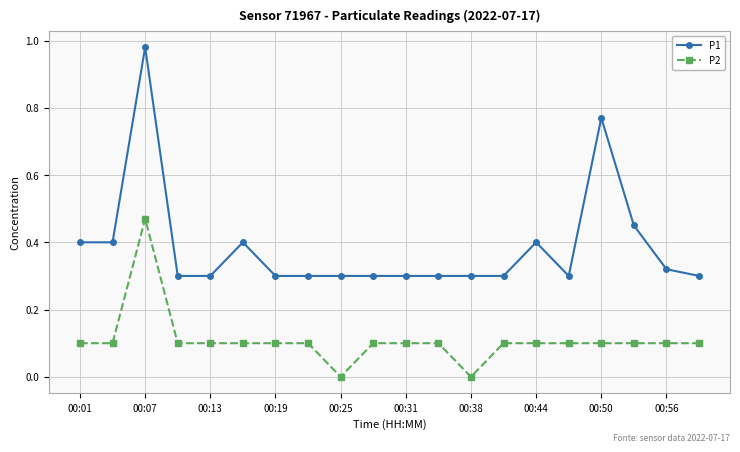

In P1, how many points are higher than both neighbors (excluding endpoints)?

4